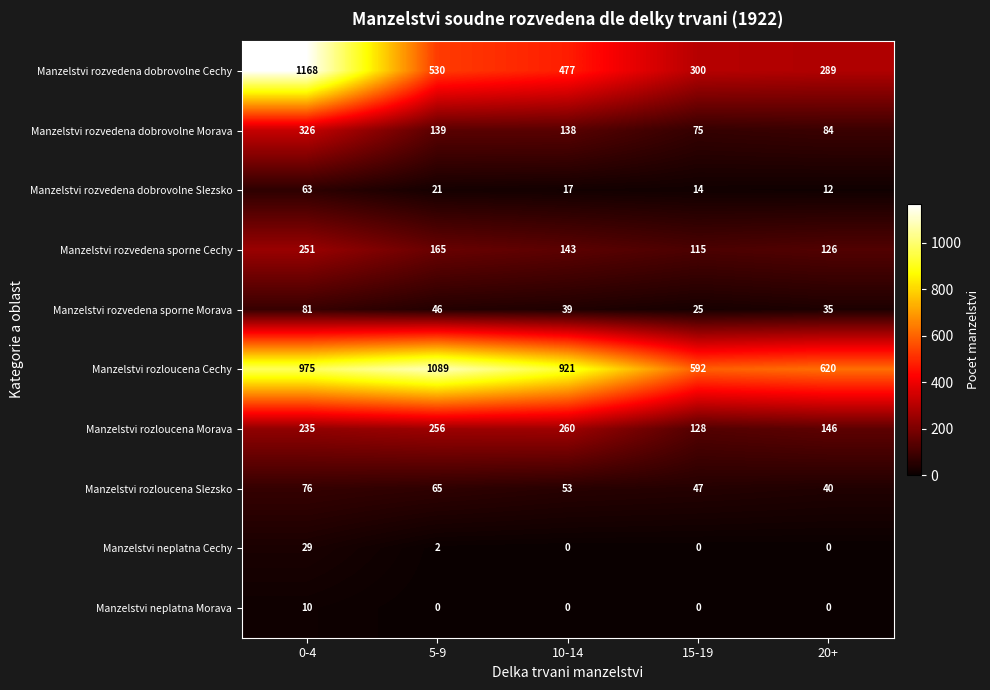

The Manzelstvi rozvedena sporne Morava series shows 37 at 15-19. True or false?

False